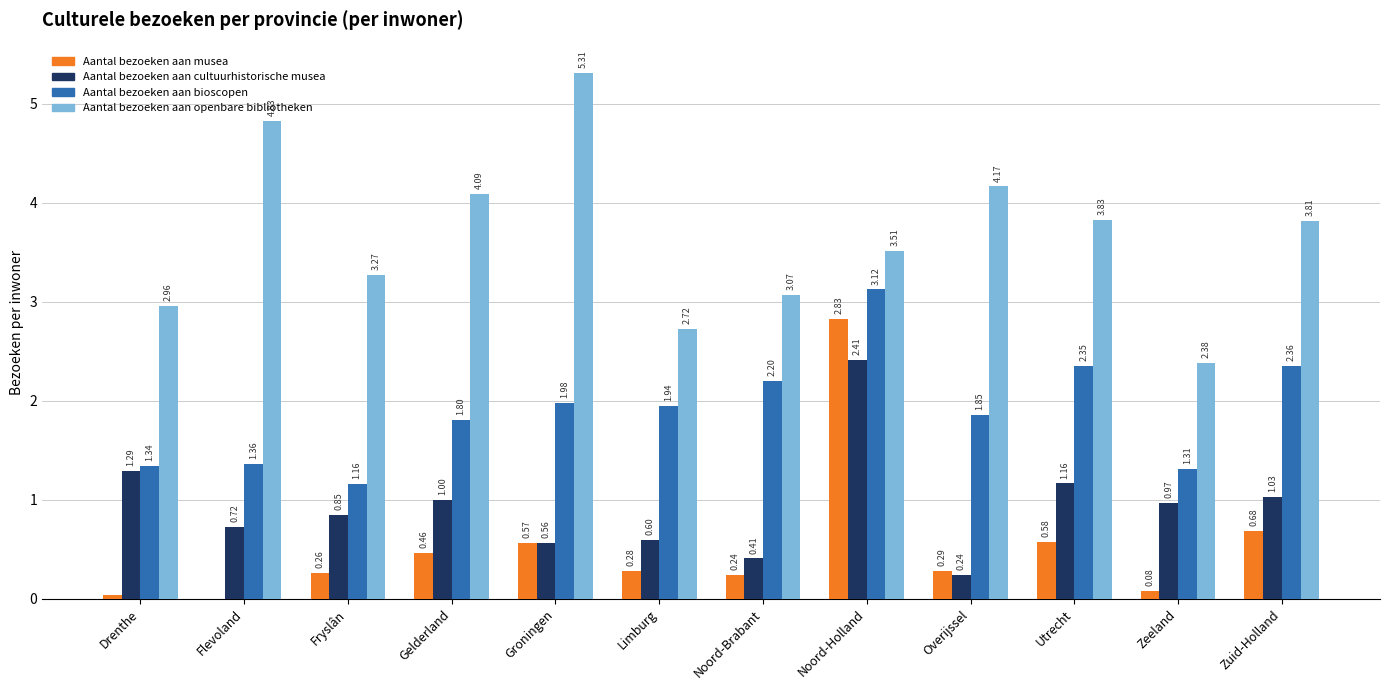

True or false: Aantal bezoeken aan bioscopen has a value of 2.7 at Groningen.

False